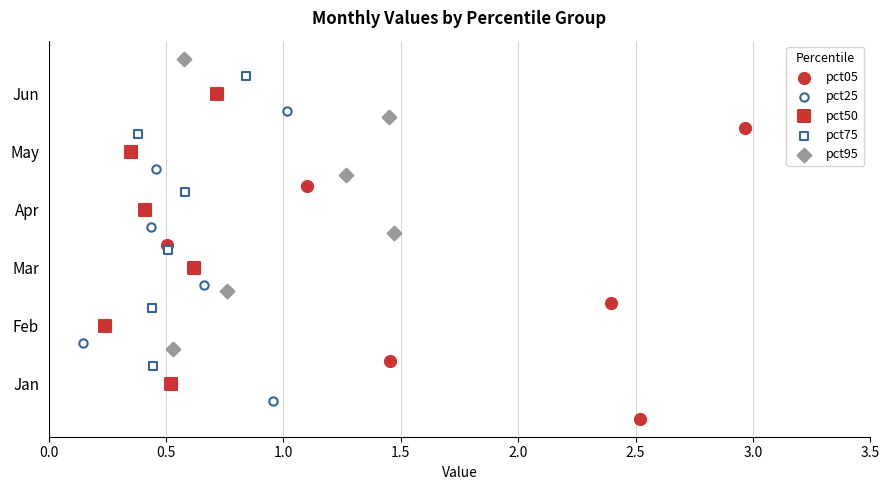

What are all the series names shown in the legend?

pct05, pct25, pct50, pct75, pct95